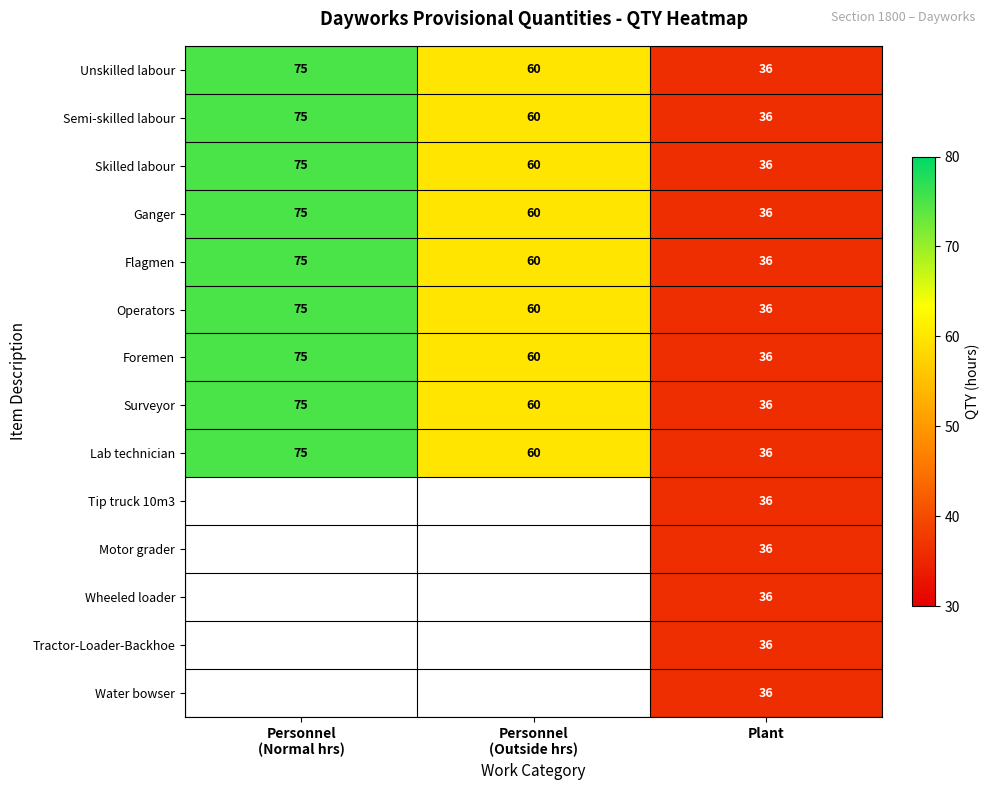

The value of Skilled labour at Plant is 36. True or false?

True